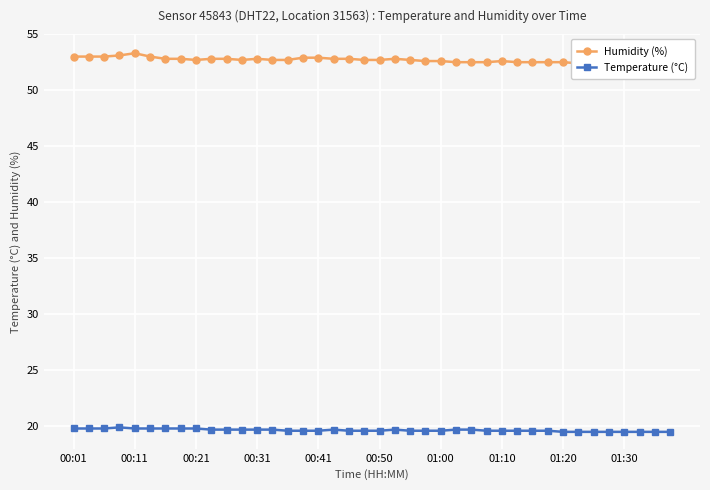

What is the minimum value for Temperature (°C)?

19.5